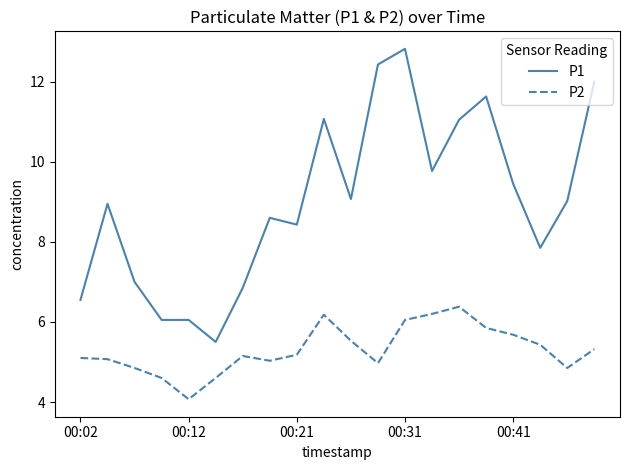

Does the chart display data point markers on the line(s)?

No